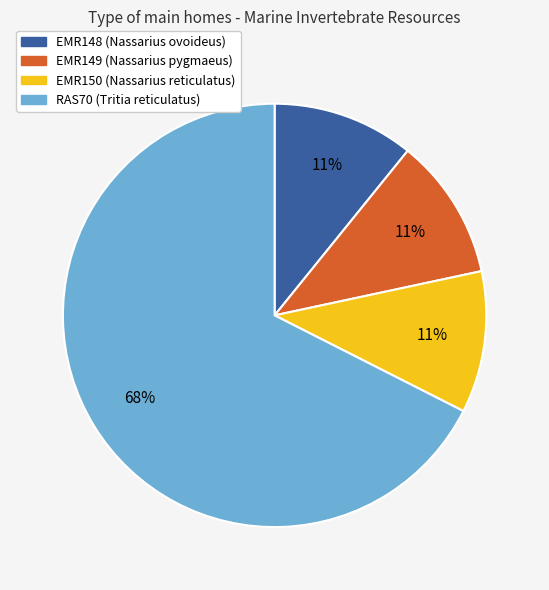

Is the sum of RAS70 (Tritia reticulatus) and EMR150 (Nassarius reticulatus) greater than half?

Yes